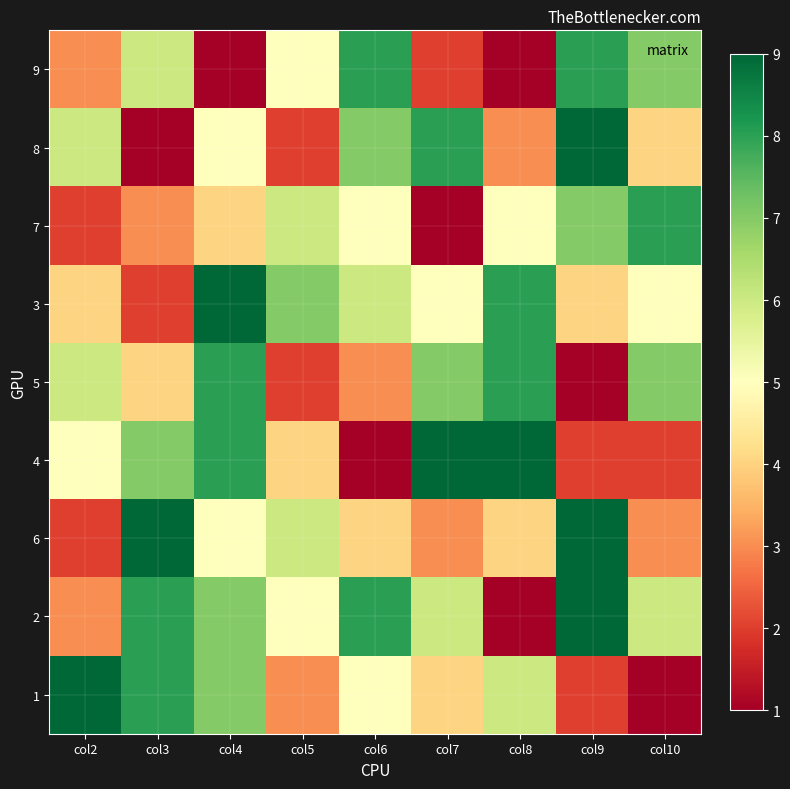

How many data points does each series have?

9